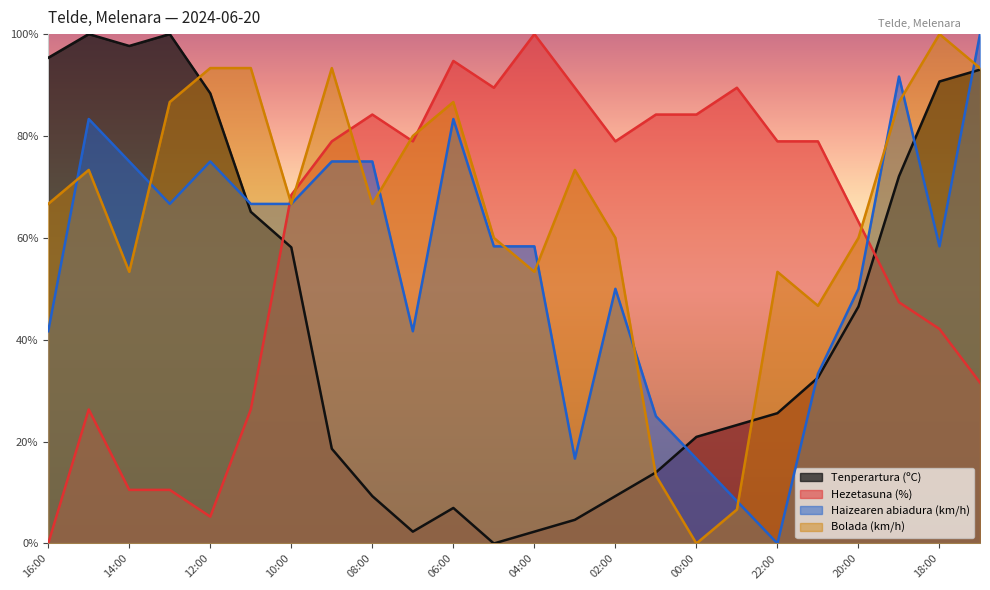

At how many categories does at least one series exceed 59?

24